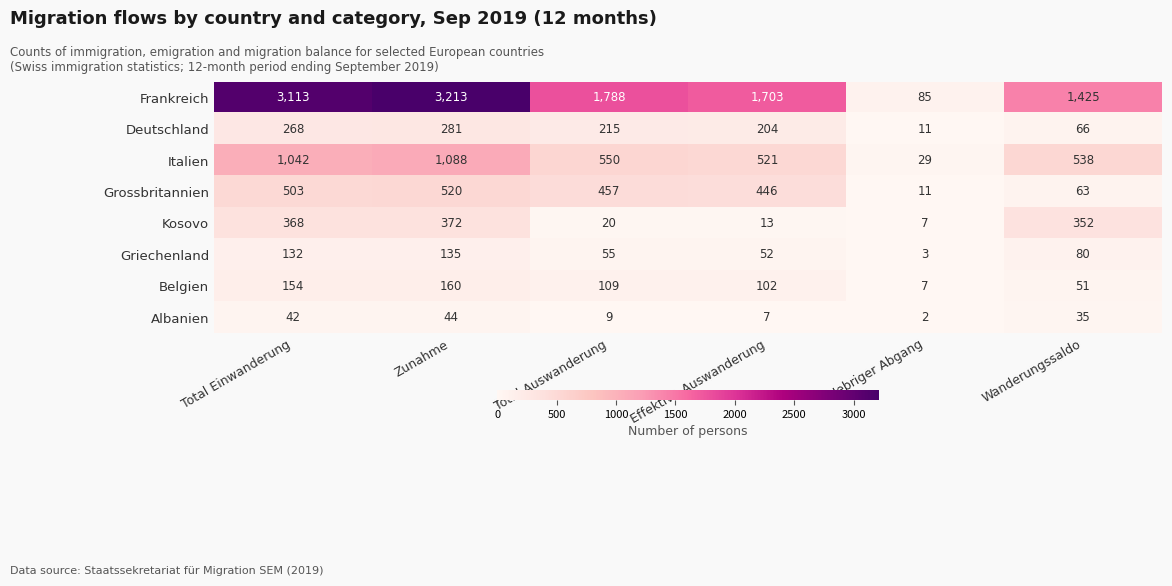

At which label does Frankreich first exceed 1788?

Total Einwanderung